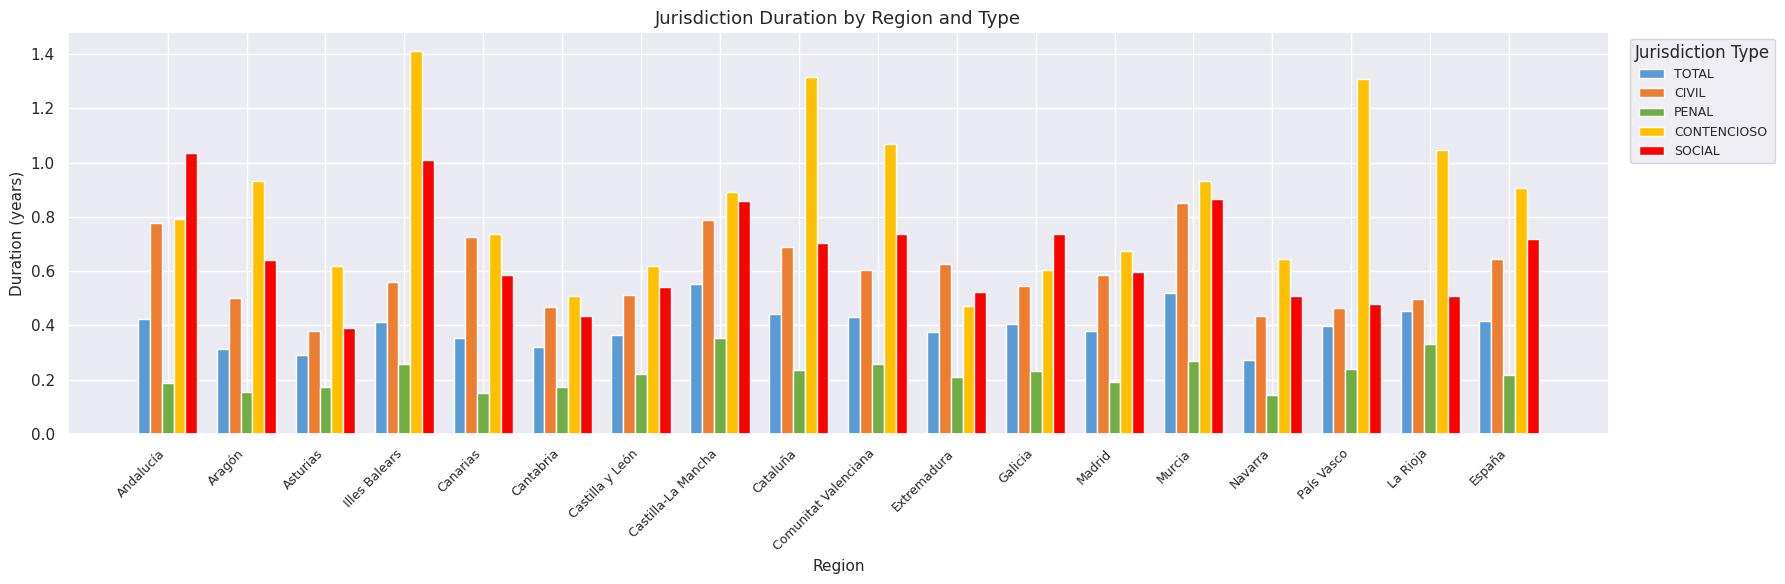

What is the sum of all CONTENCIOSO values?

15.5